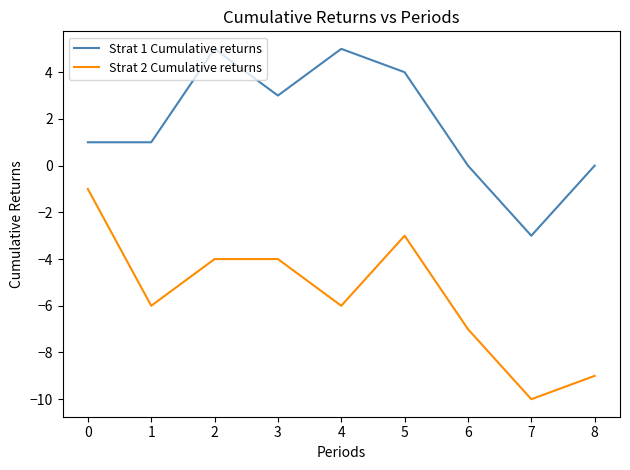

Which series has the largest total across all categories?

Strat 1 Cumulative returns